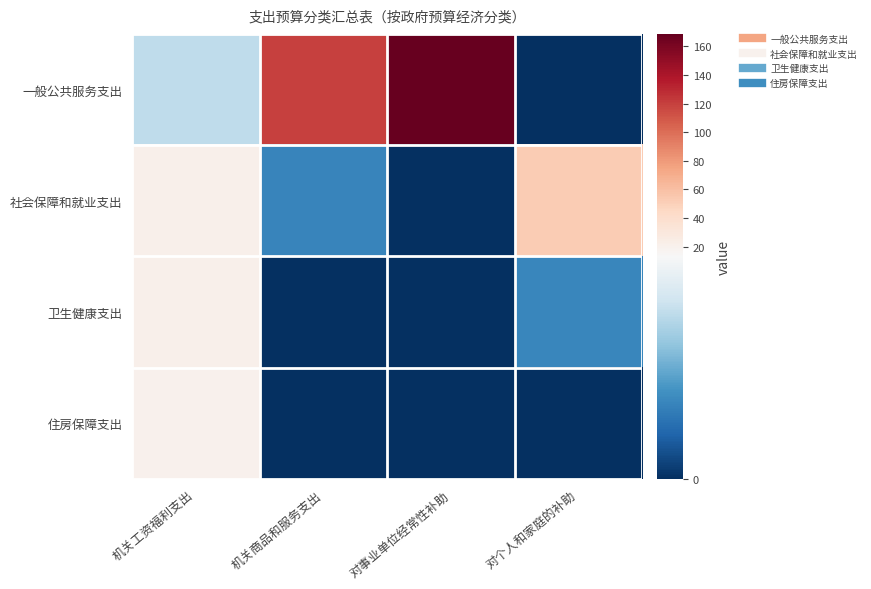

Which series has the largest total across all categories?

一般公共服务支出